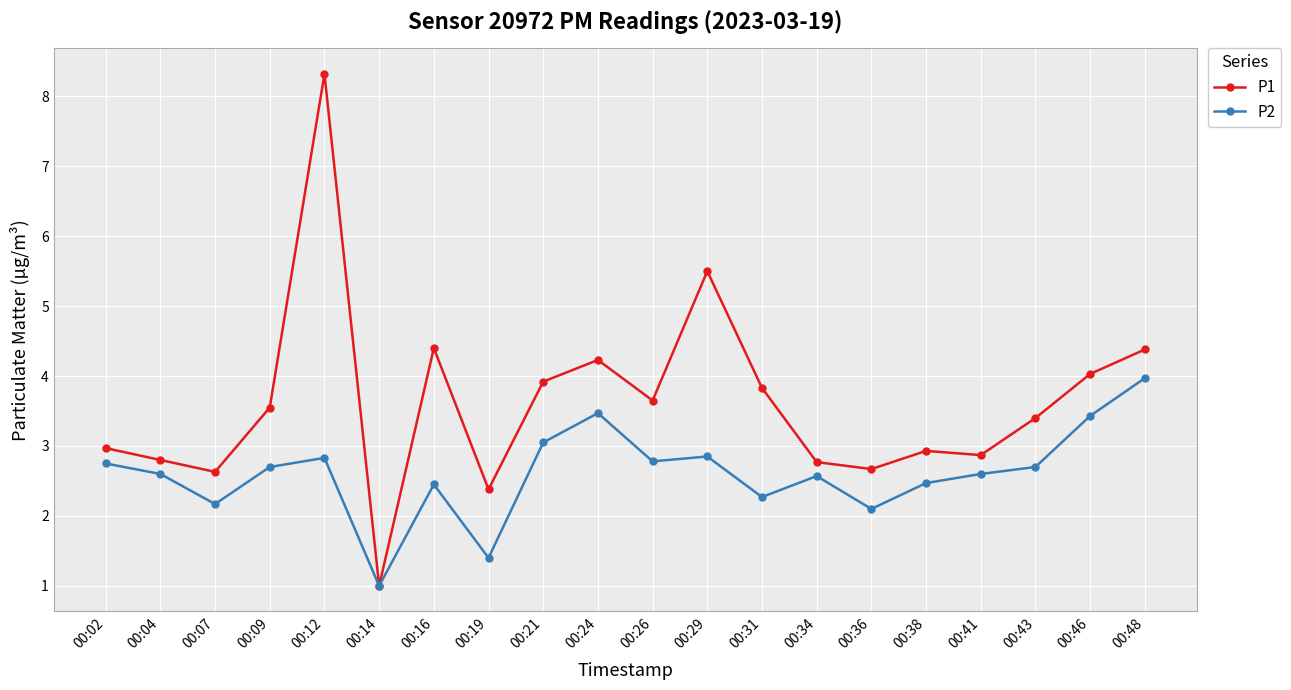

What is the value of the P1 point at the 5th from the left?

8.3